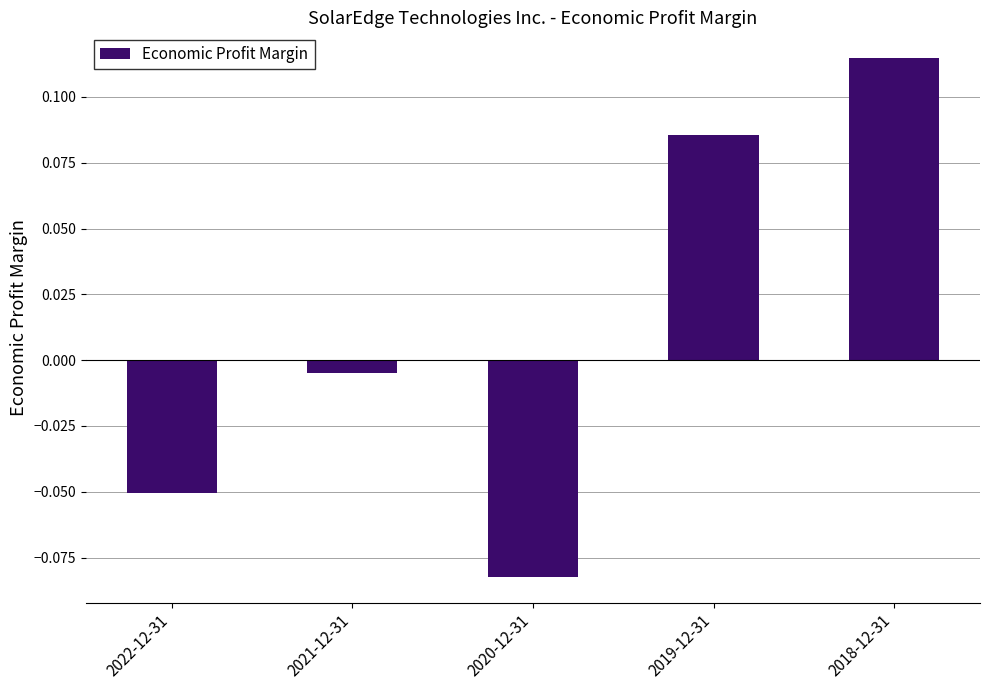

How many positive values are there?

2